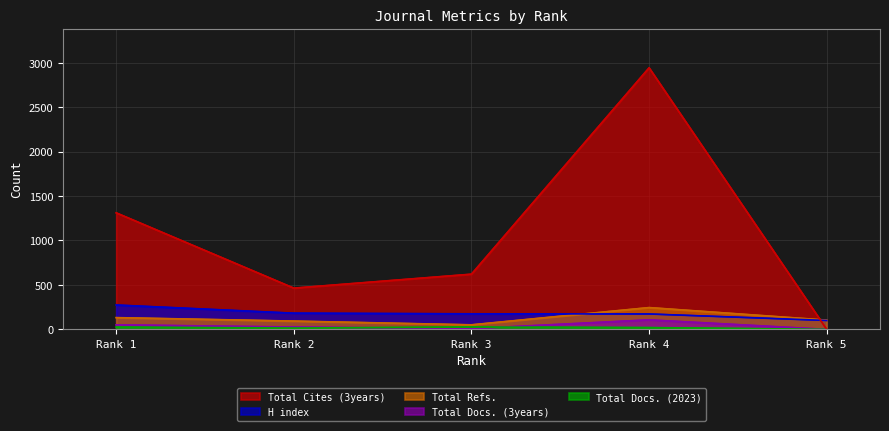

Is the value of Total Refs. at Rank 1 greater than the value of Total Cites (3years) at Rank 4?

No